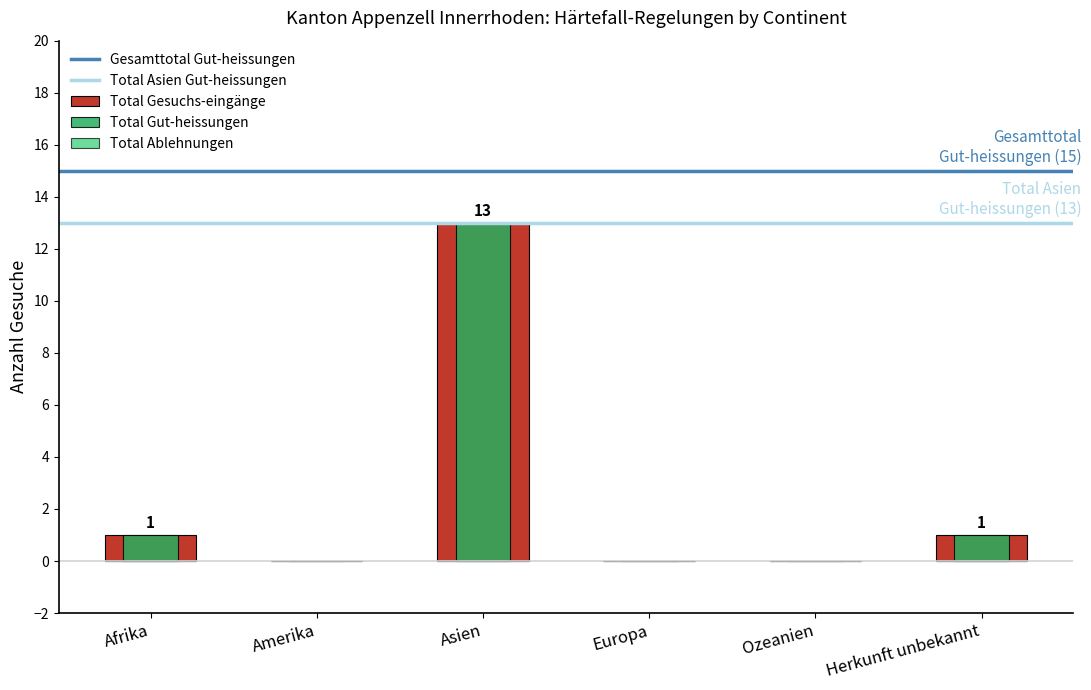

What position from the left is Asien?

3